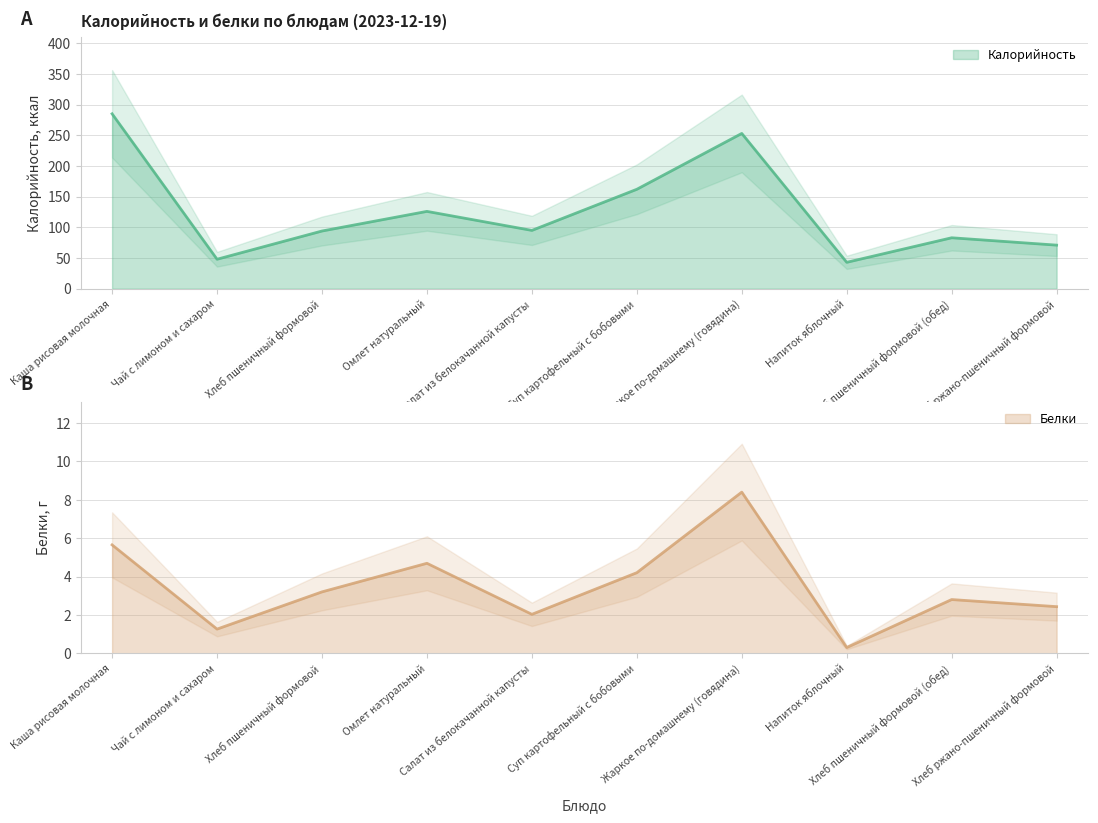

The Калорийность series shows 126.0 at Омлет натуральный. True or false?

True